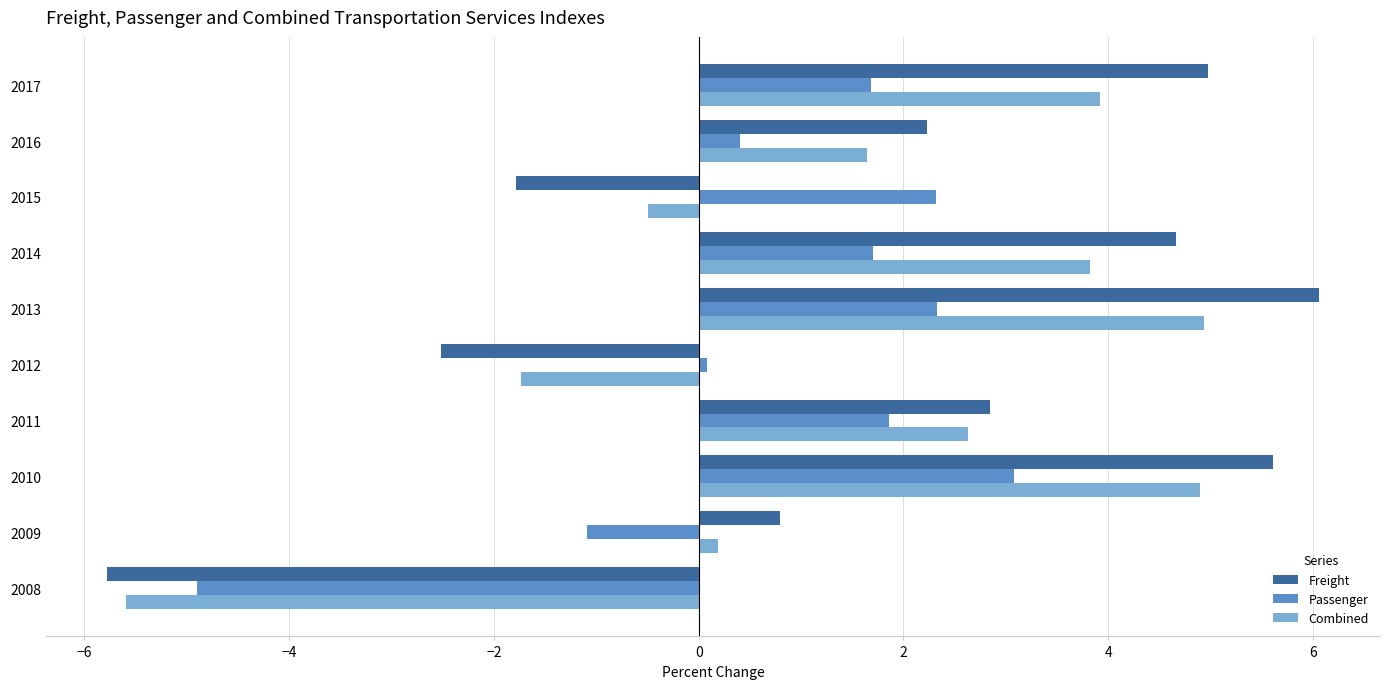

Which category has the highest value in the Freight series?

2013